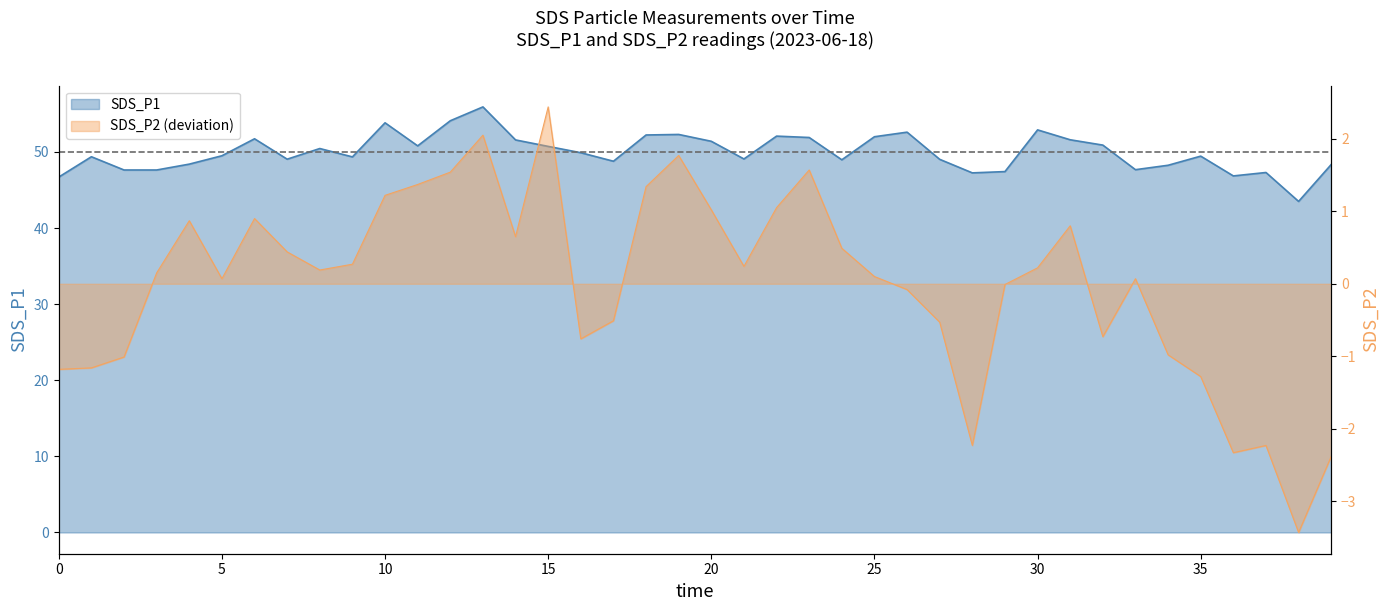

Is it true that SDS_P2 equals -1.2 at 00:03?

True